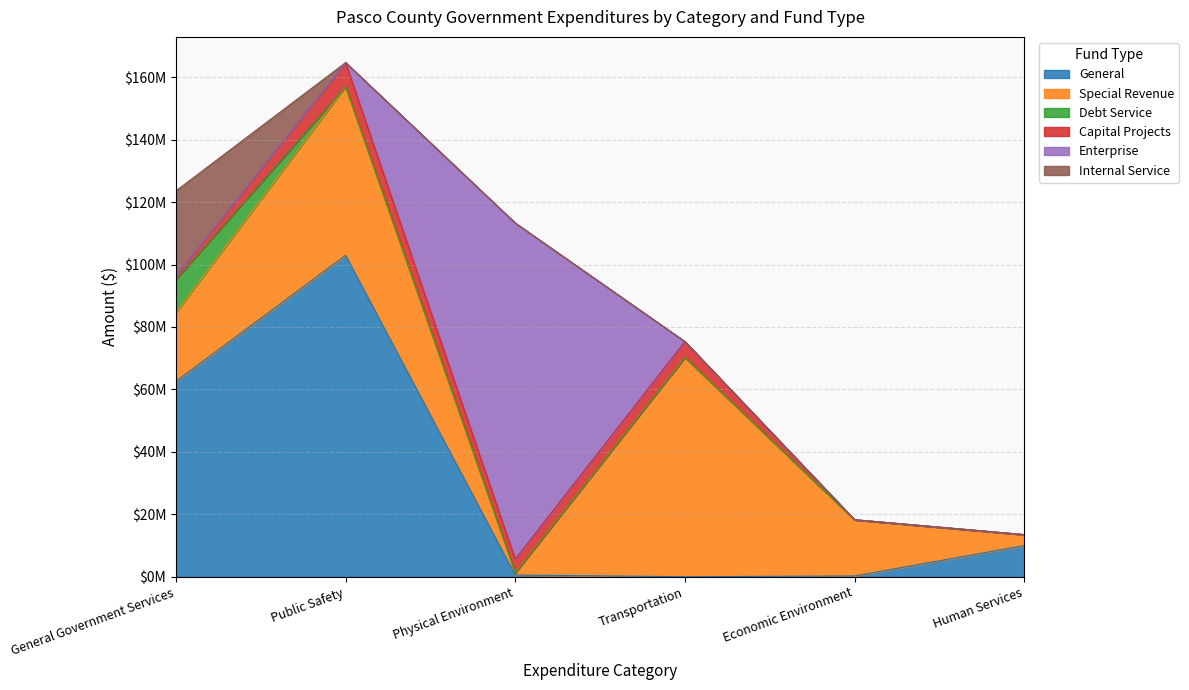

List the labels in order of Capital Projects value, smallest first.

Economic Environment, Human Services, General Government Services, Physical Environment, Transportation, Public Safety